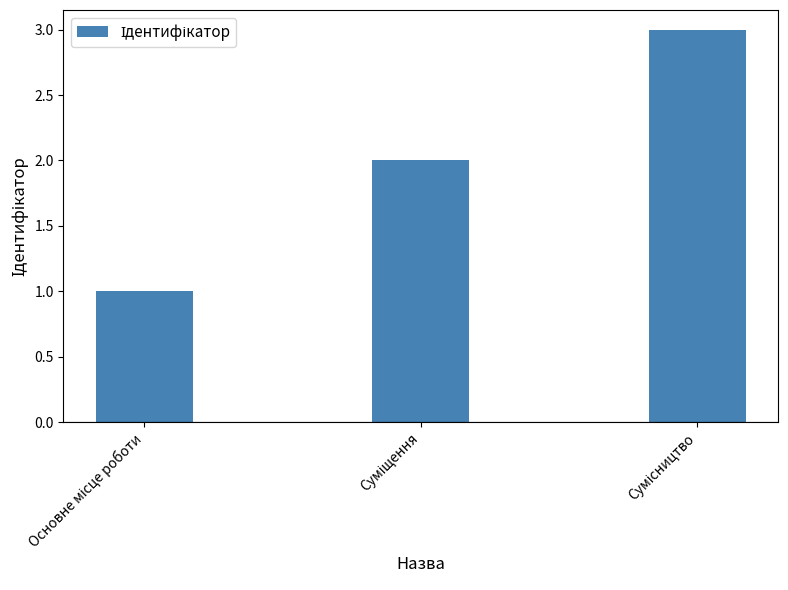

What is the greatest value displayed?

3